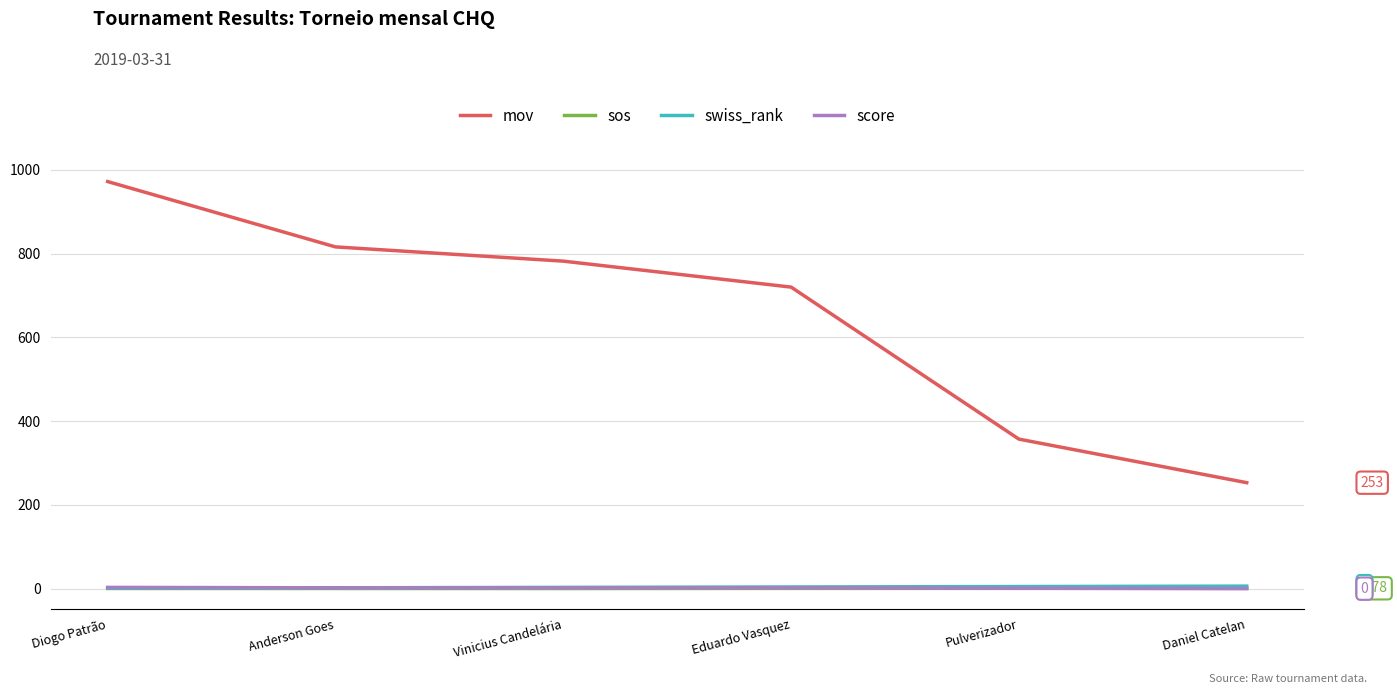

True or false: mov and swiss_rank cross at least once.

False